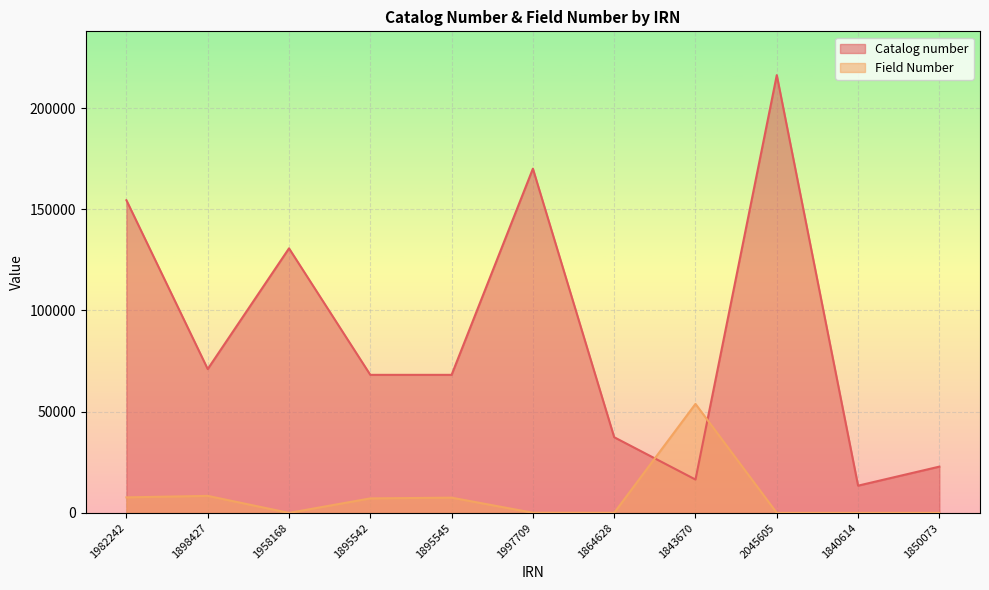

Count the number of categories in the chart.

11